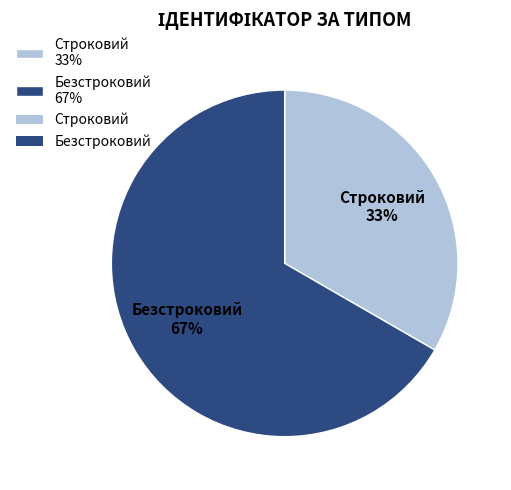

How many segments does this pie chart have?

2